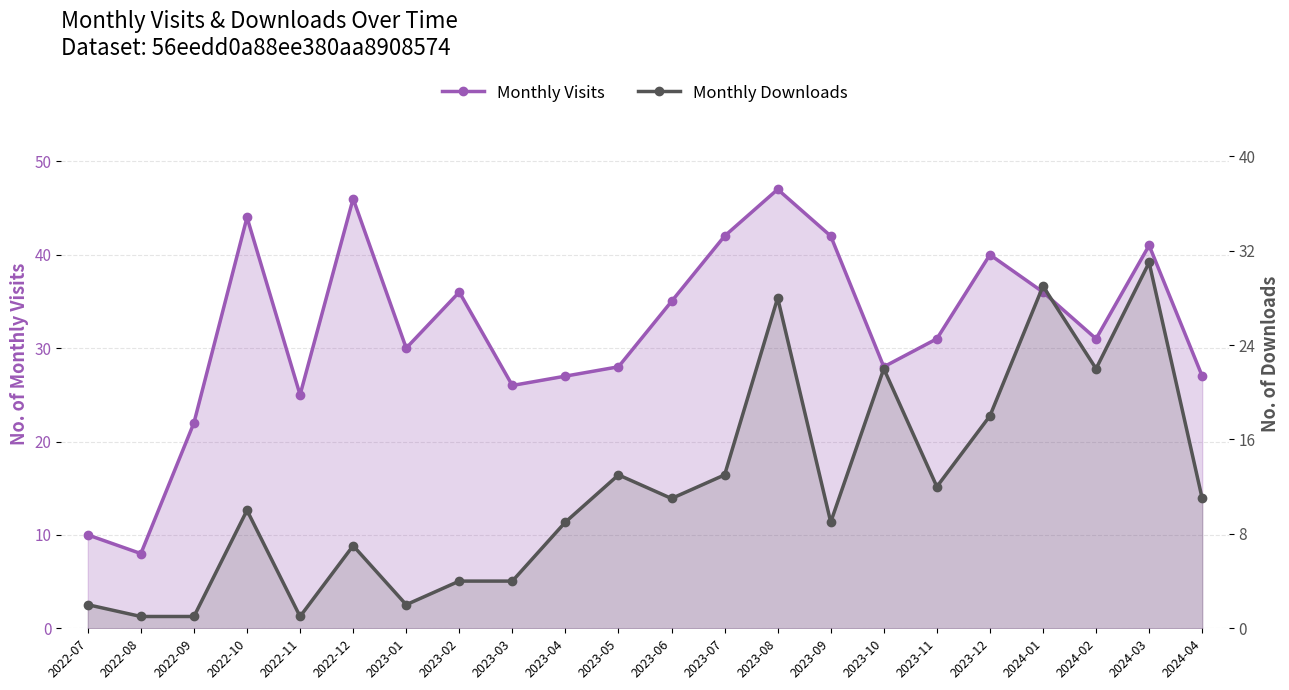

How many lines are shown in the chart?

2